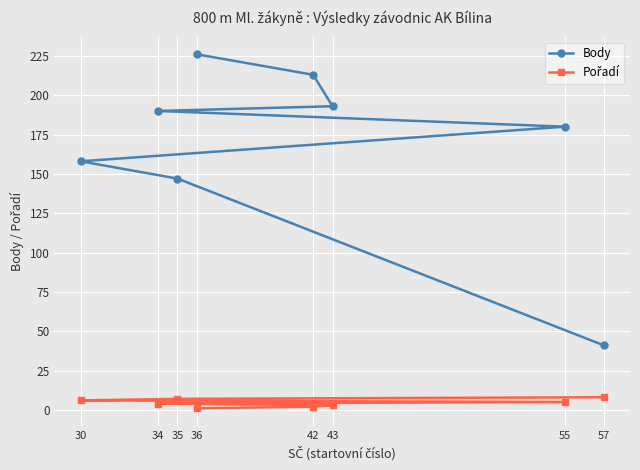

Between 34 and 35, which series saw the biggest shift?

Body